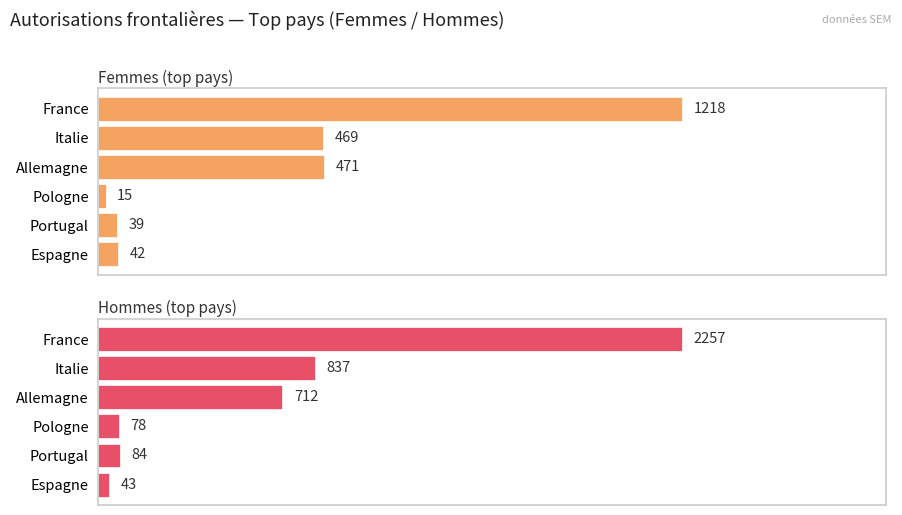

What are all the series names shown in the legend?

Femmes (top pays), Hommes (top pays)